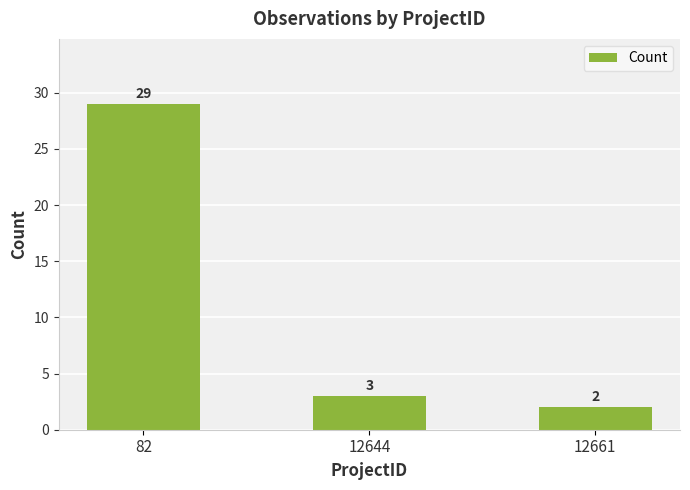

Which label corresponds to the largest value in the chart?

82